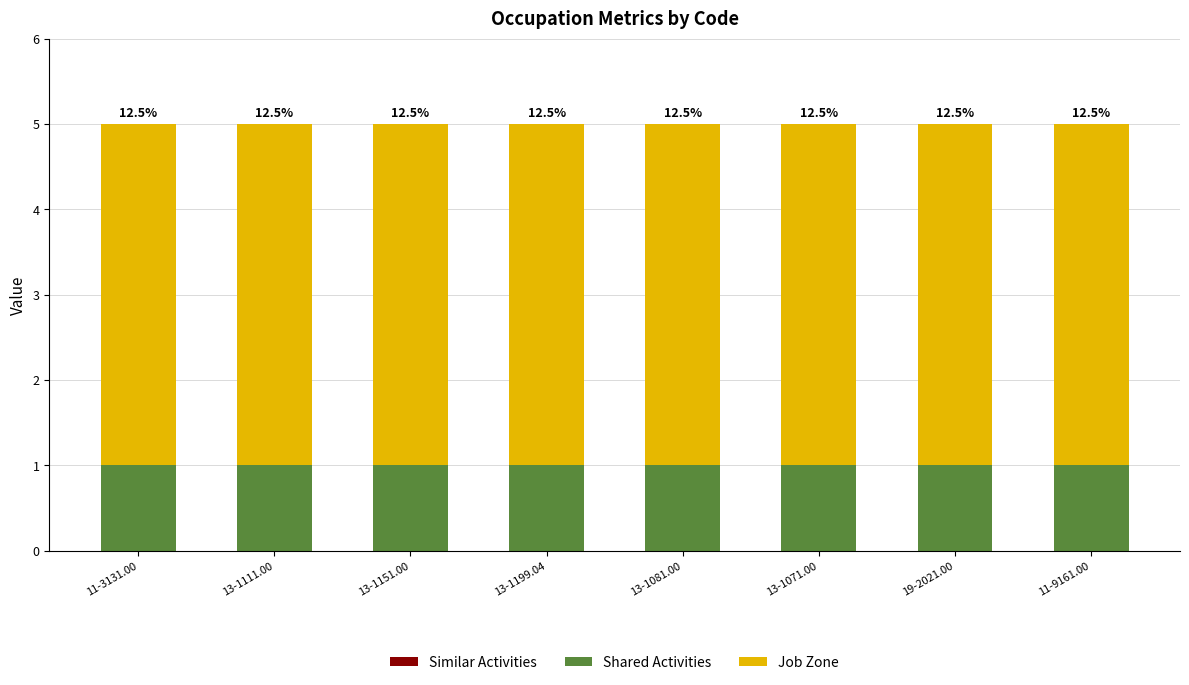

How many bars are there in total?

8